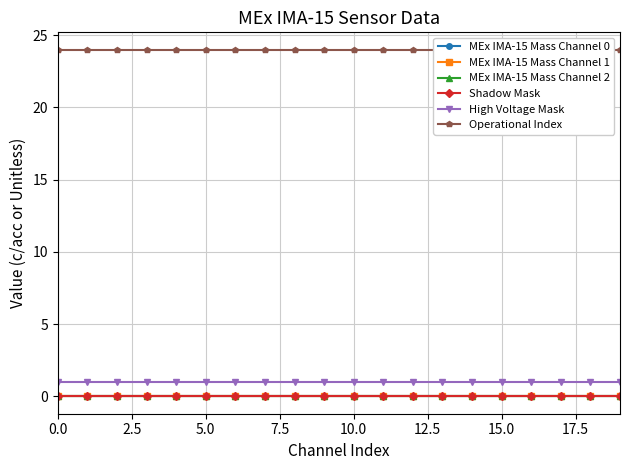

What position from the right is 16?

4